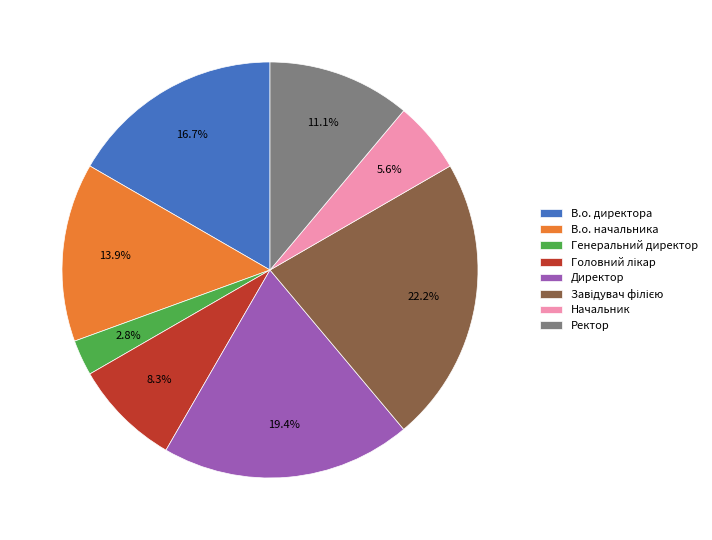

True or false: Ректор accounts for 11% of the total.

True